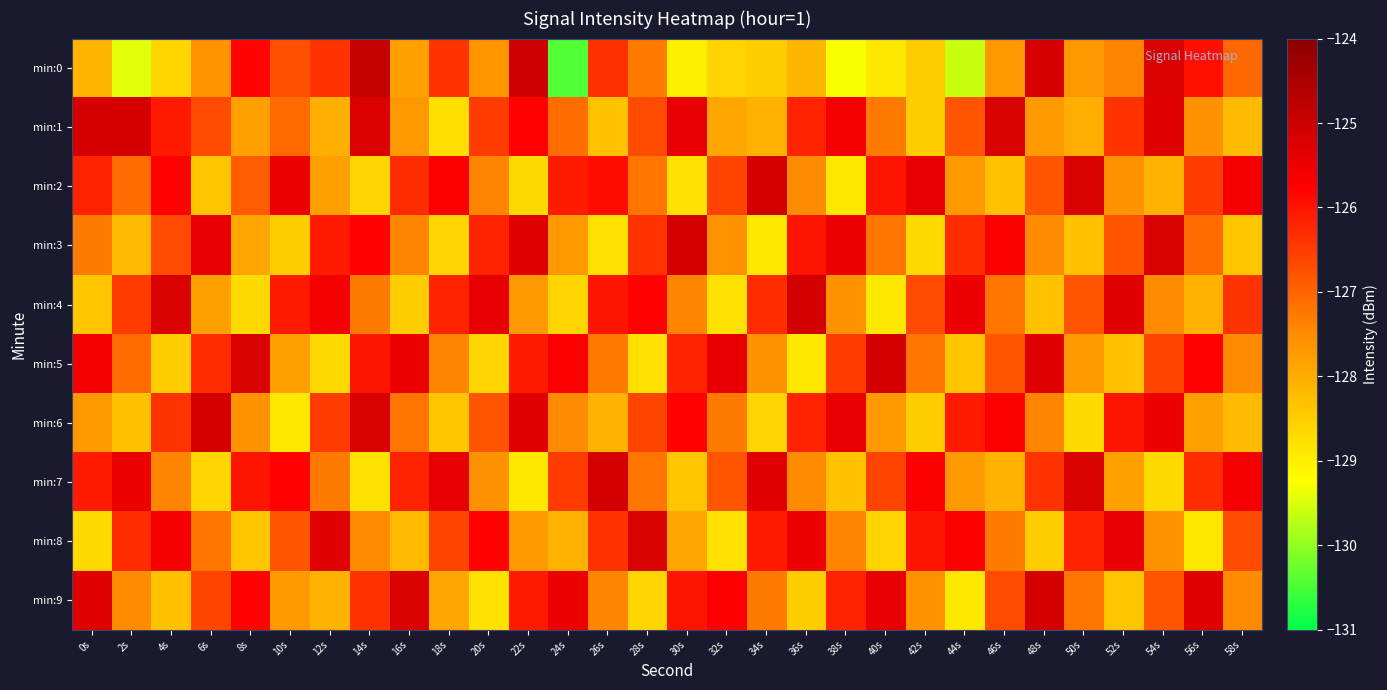

What is the spread (max minus min) of values at 40s?

3.8